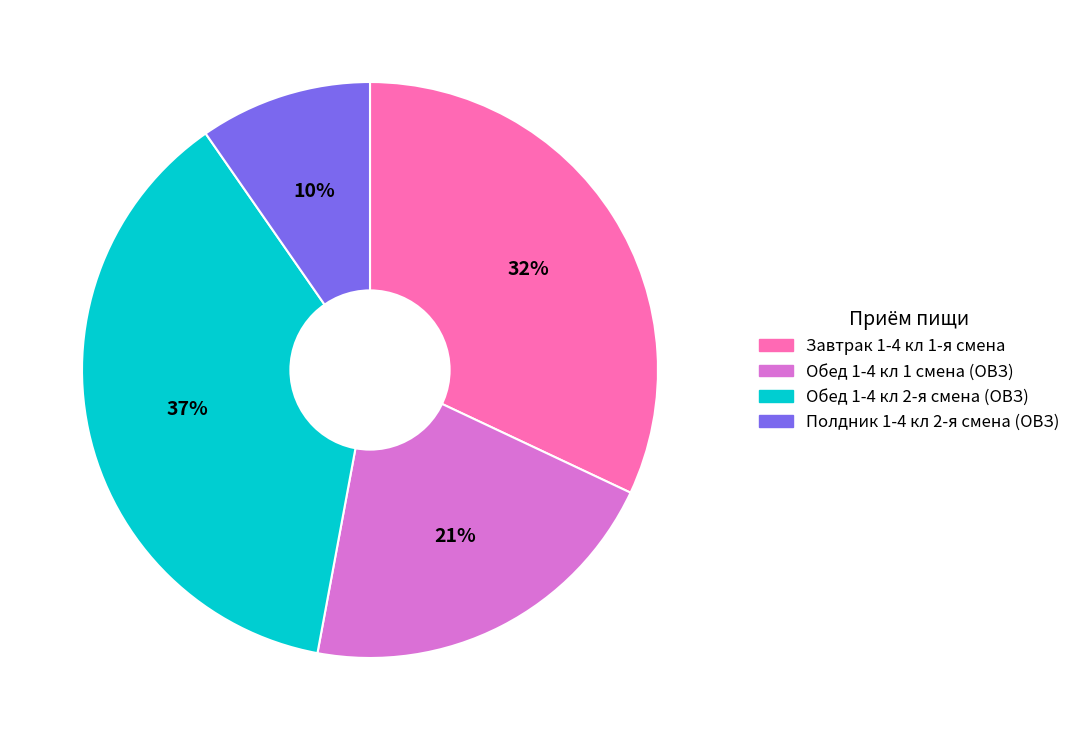

Does any single category account for the majority?

No